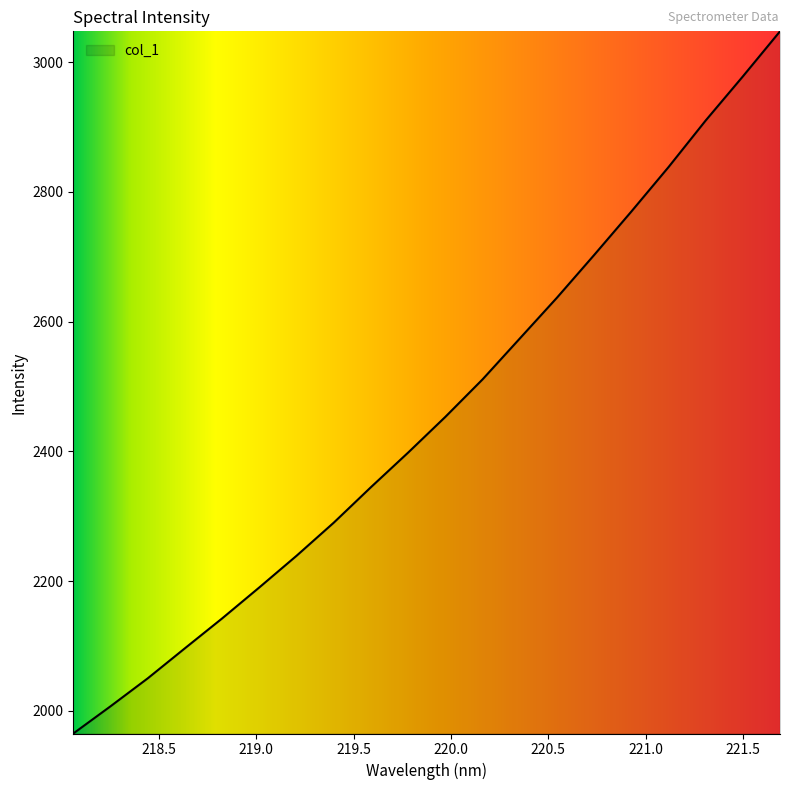

What is the smallest value displayed?

1965.1